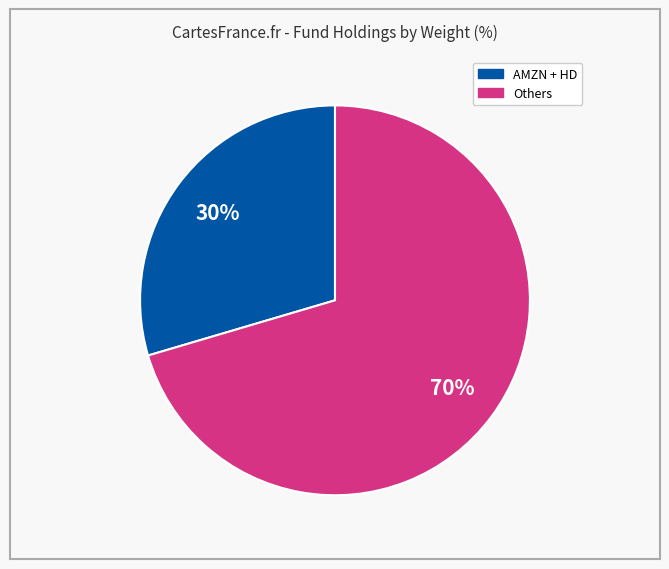

To the nearest percent, what is the average slice percentage?

50%